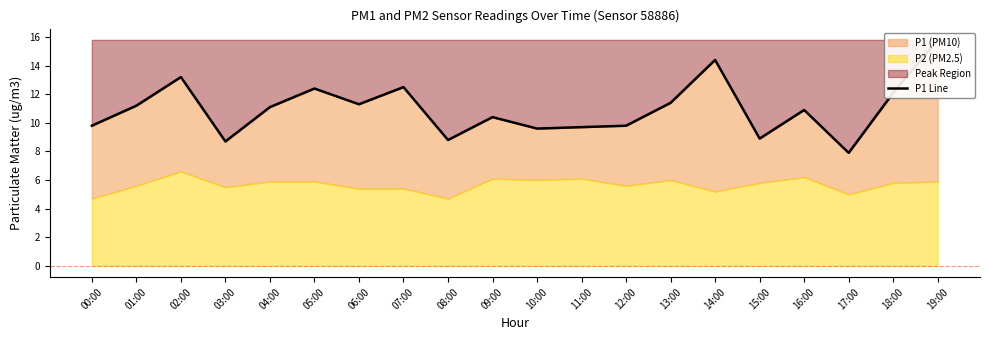

True or false: the data has more than 0 interior local peaks.

True